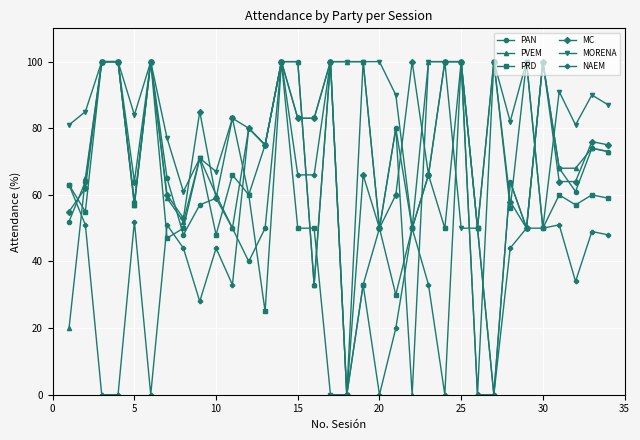

Which series has the largest total across all categories?

MORENA